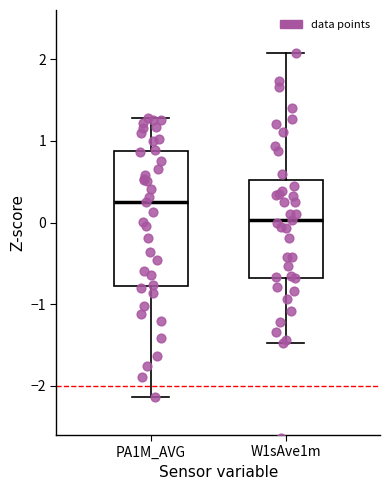

Reading left to right, transcribe this box plot: for each box, give where its median line is, the range the box spans, and where its two whiskers end, as read against the y-axis. The values are not printed on the chart, so give them approximately, as read against the axis.

PA1M_AVG: median 0.3, box -0.8 to 0.9, whiskers -2.1 to 1.3
W1sAve1m: median 0.0, box -0.7 to 0.5, whiskers -1.5 to 2.1